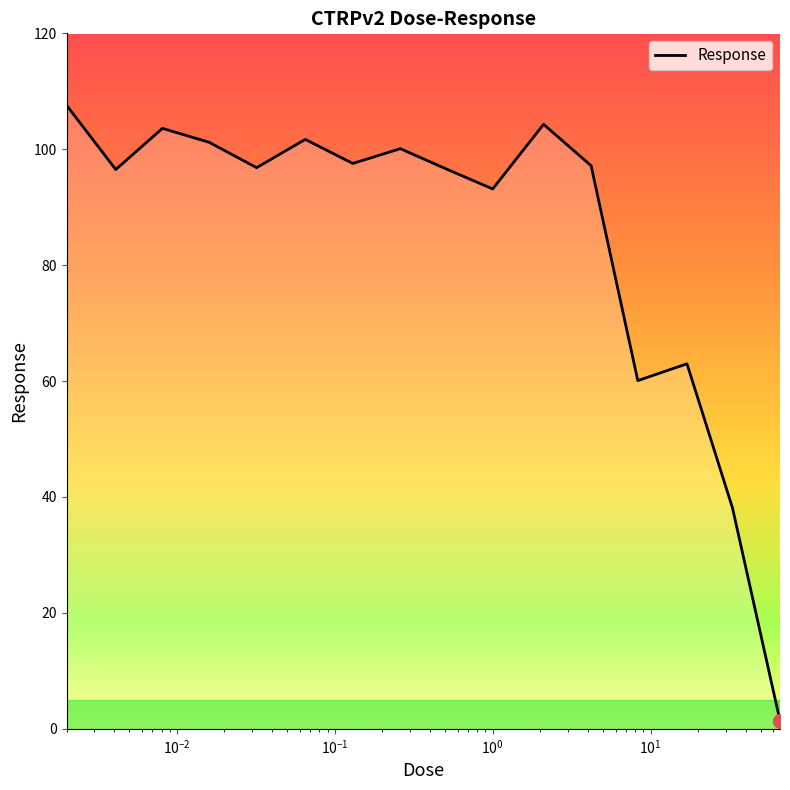

What is the average value?

84.9